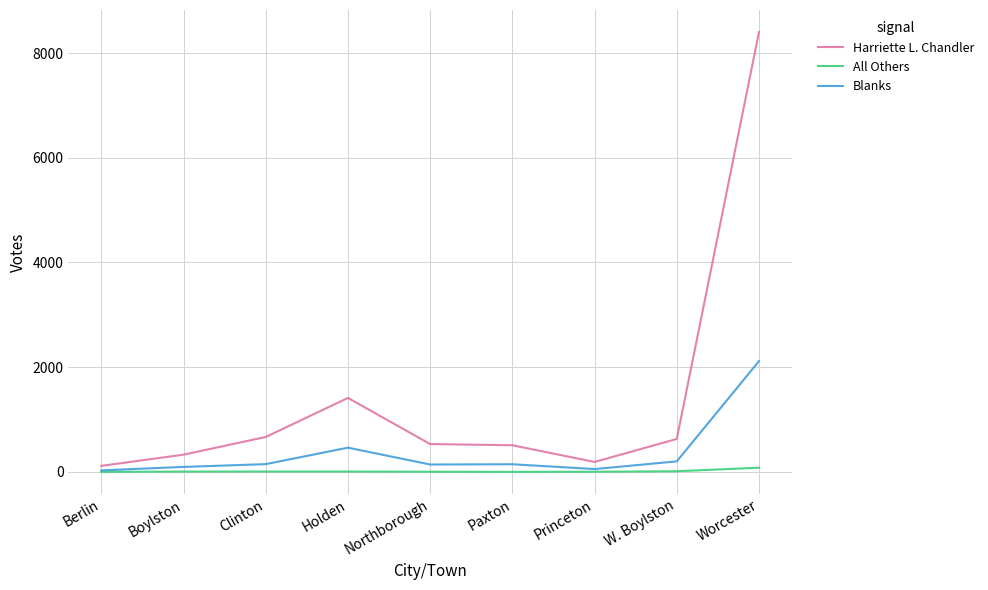

Which series has the widest spread of values?

Harriette L. Chandler